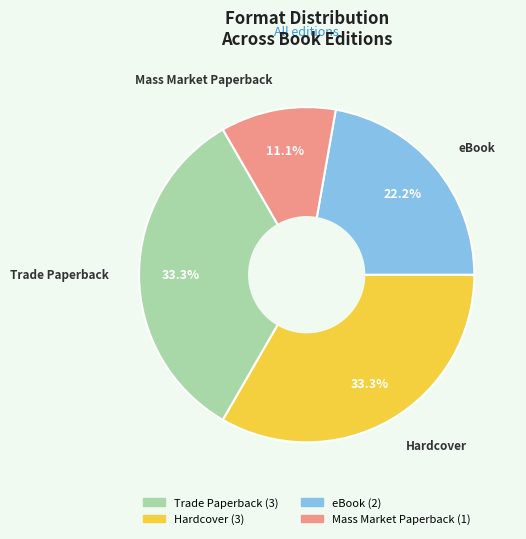

Is there a majority slice in this chart?

No